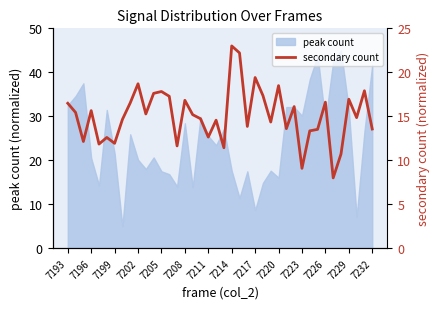

At which label does peak count first exceed 25?

7193